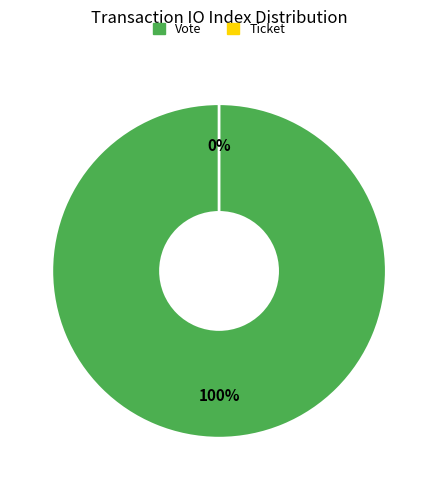

Does any single category account for the majority?

Yes